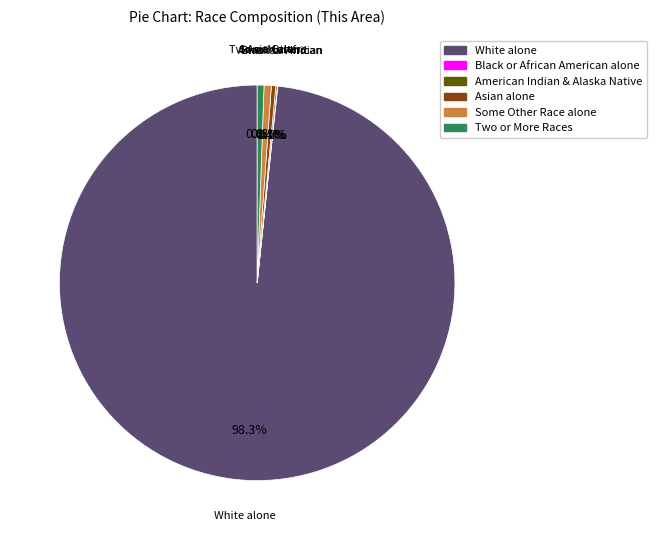

Between Some Other Race alone and White alone, which is larger?

White alone